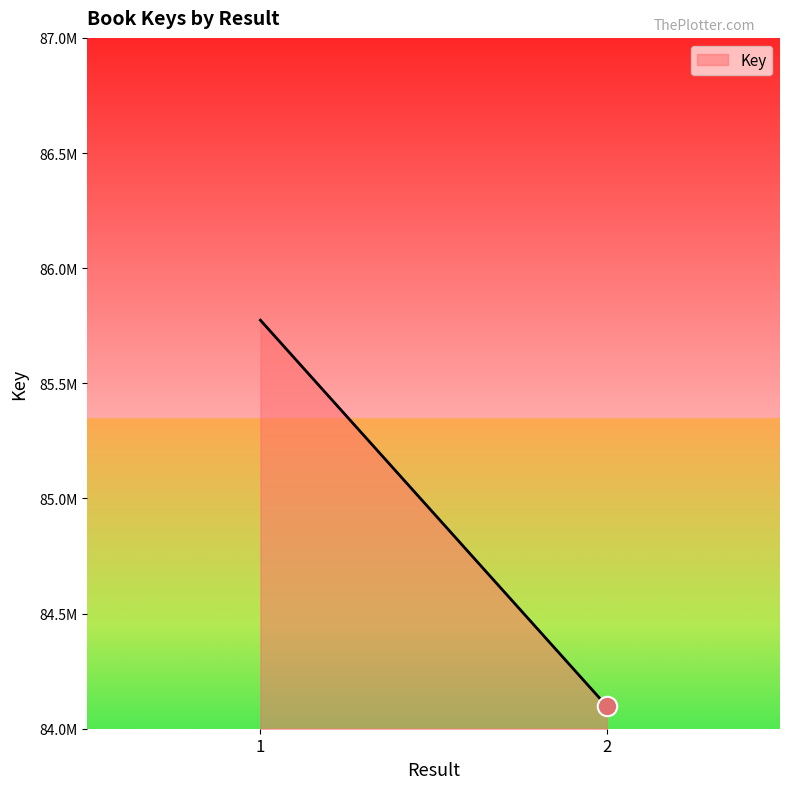

True or false: the data shows 31373876 at 2.

False